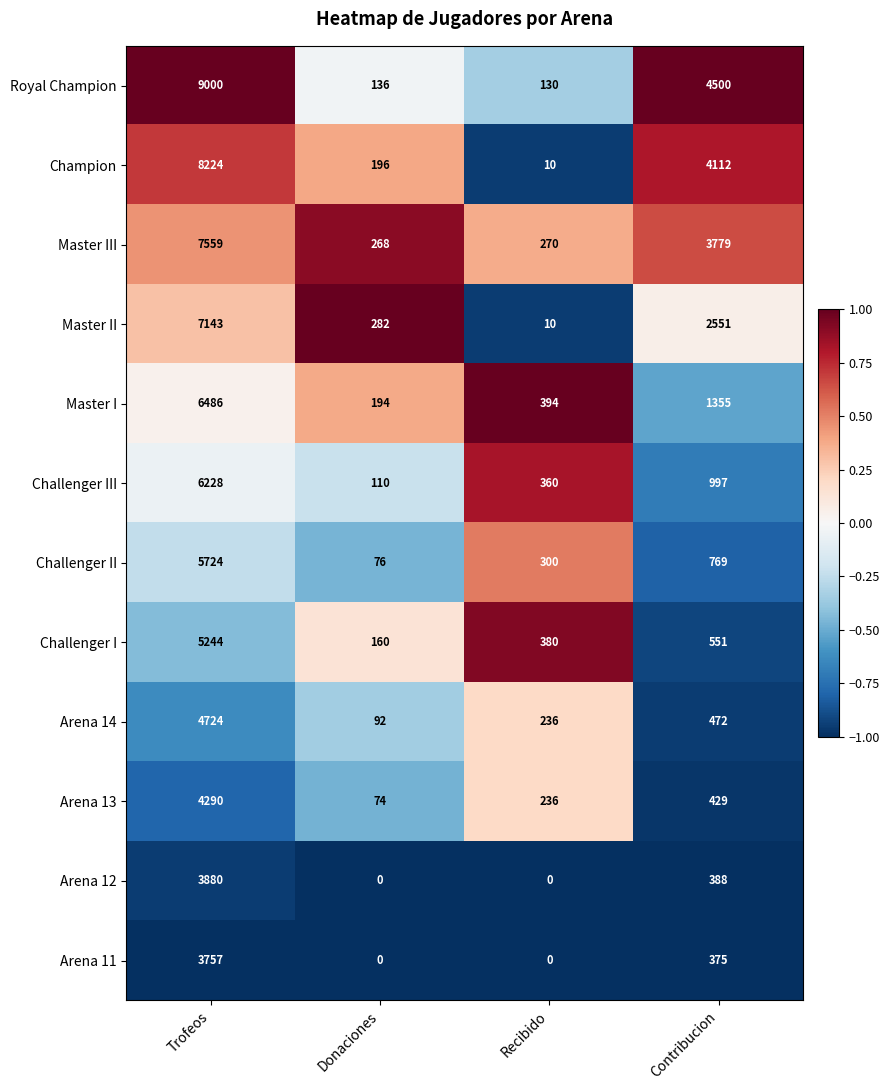

The value of Arena 11 at Recibido is -2359. True or false?

False